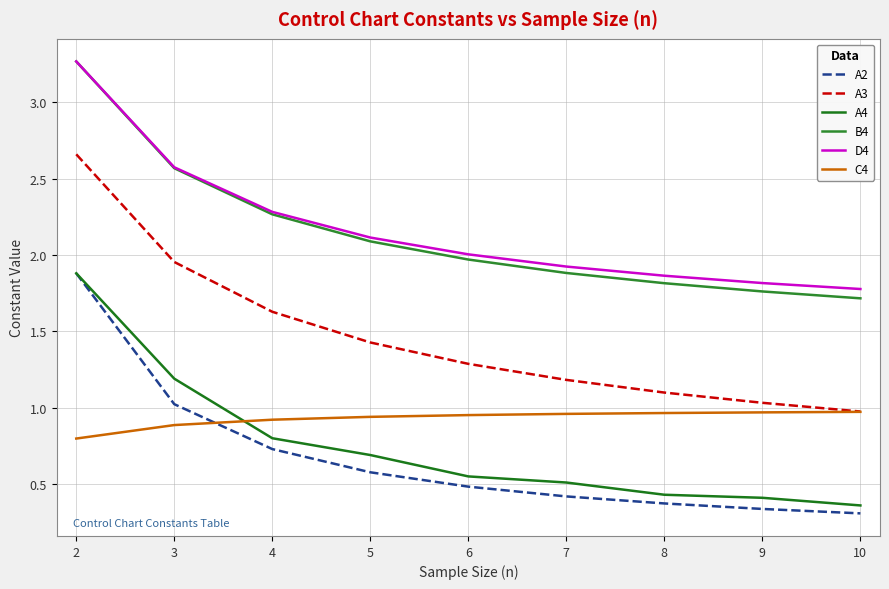

At which label does A2 reach its peak?

2